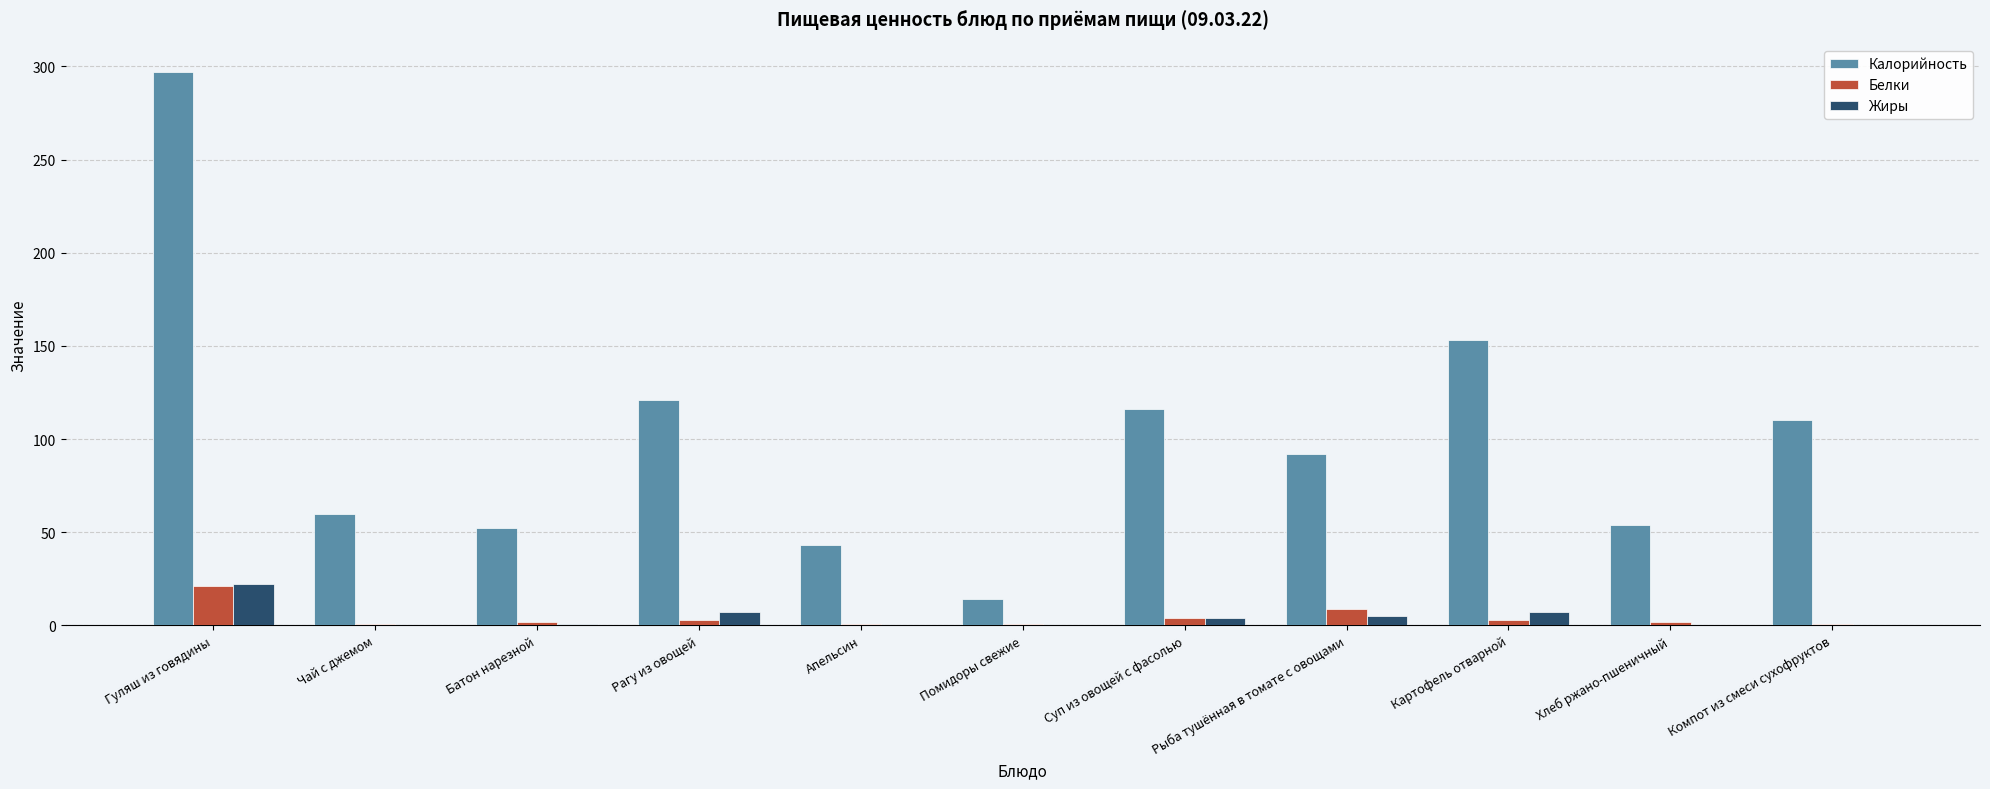

Between Помидоры свежие and Хлеб ржано-пшеничный, which series saw the biggest shift?

Калорийность